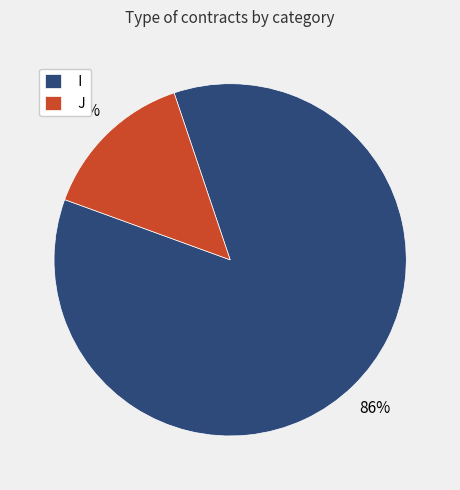

To the nearest percent, what is the combined percentage of I and J?

100%